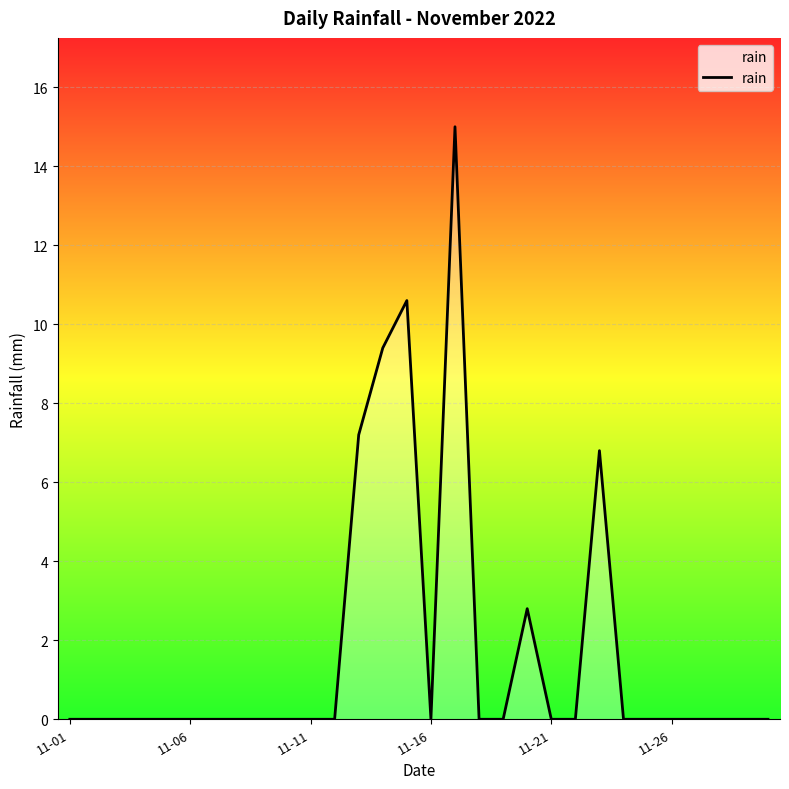

What is the difference between the maximum and minimum values?

15.0